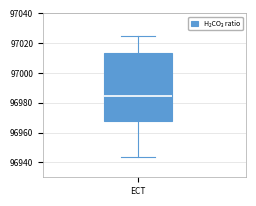

Where does the lower whisker of the box for ECT end on the y-axis? The values are not printed on the chart, so give them approximately, as read against the axis.

96944